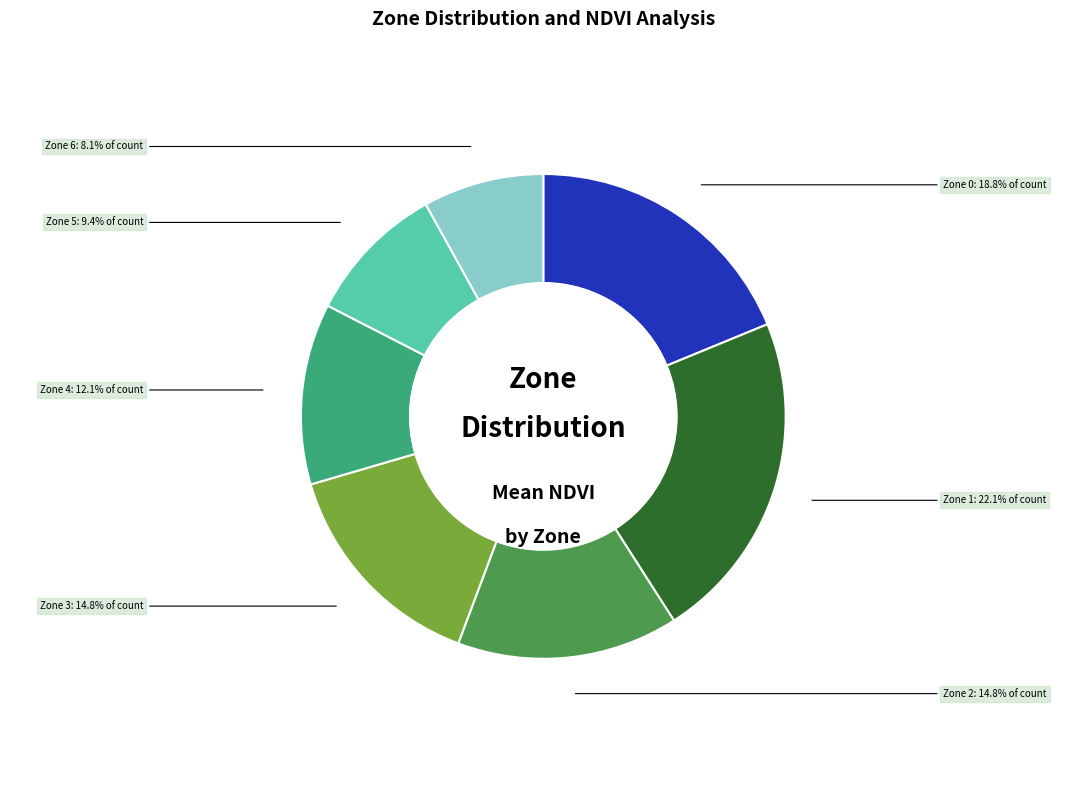

To the nearest percent, what is the difference between the Zone 6 and Zone 1 slice percentages?

14%